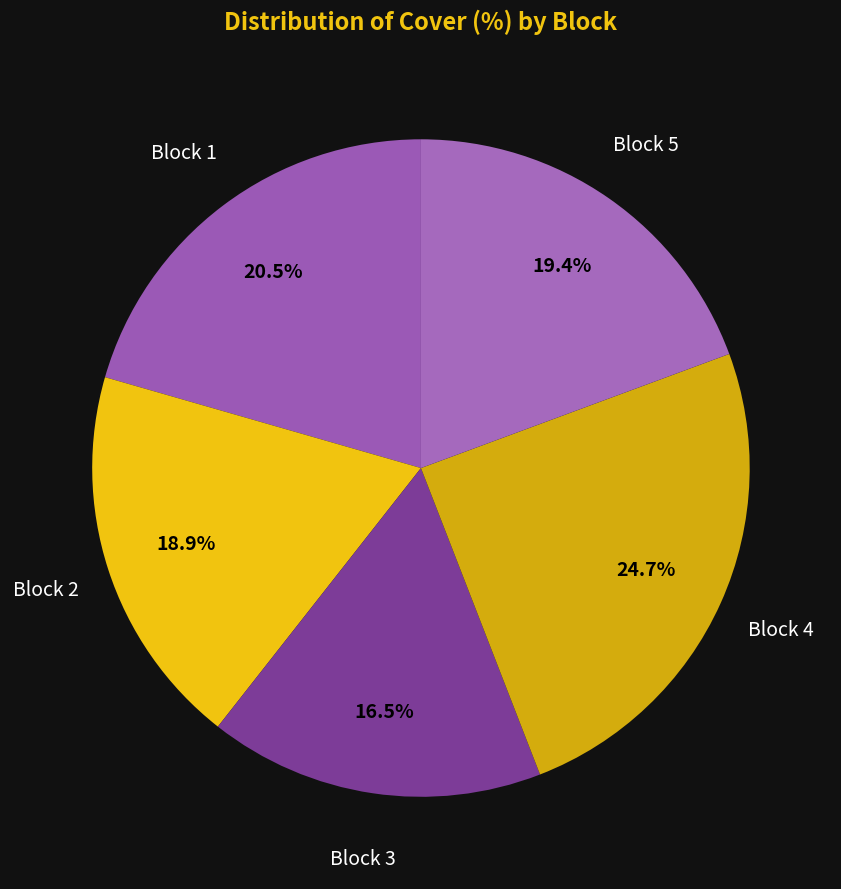

What is the largest slice in the pie chart?

4